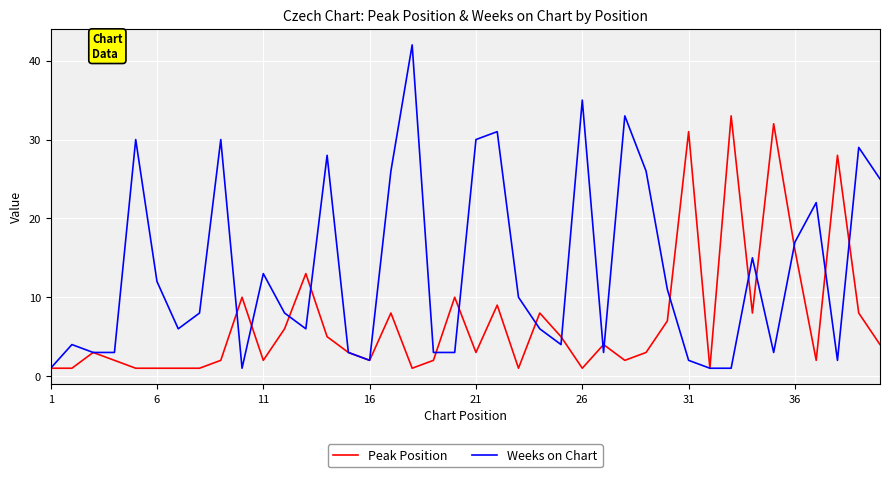

Which series has the largest total across all categories?

Weeks on Chart